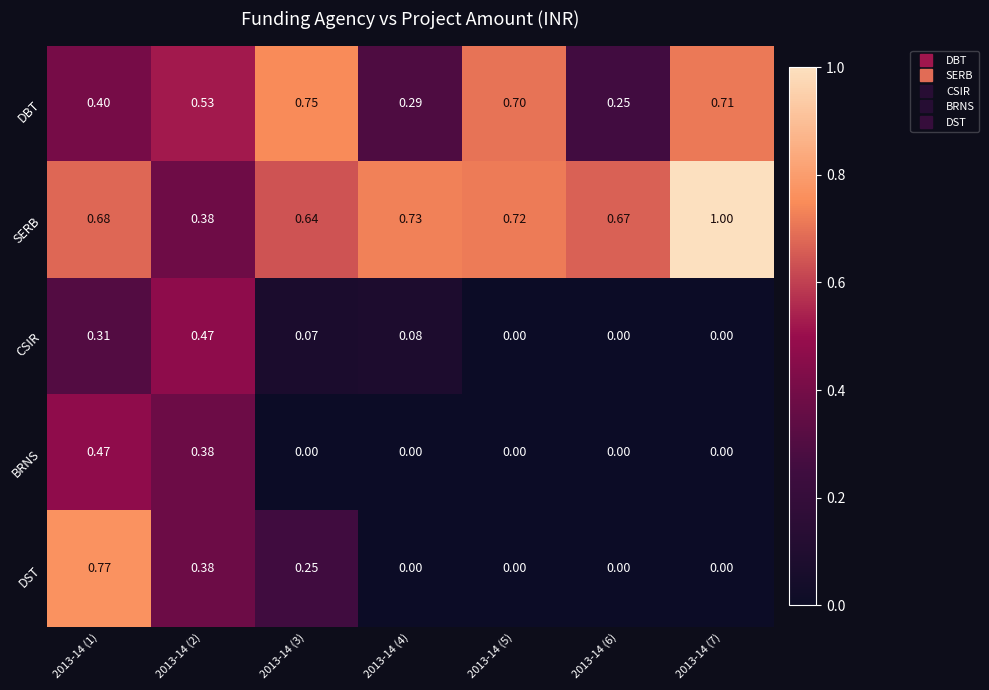

How many distinct data groups are displayed?

5